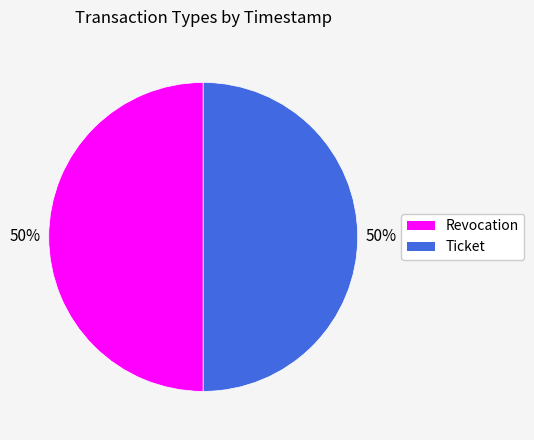

How many segments does this pie chart have?

2